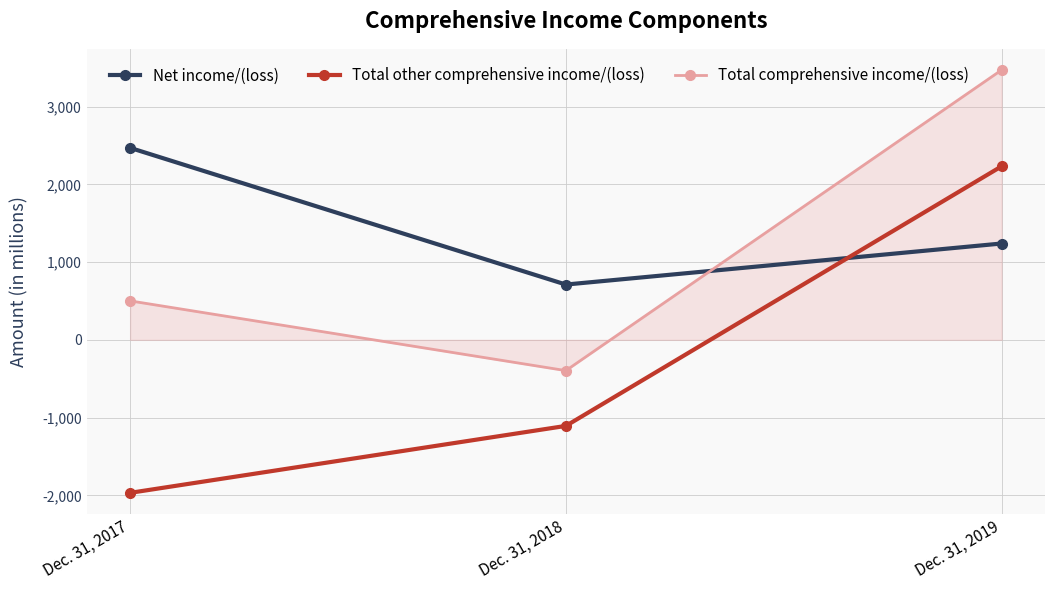

How many categories are shown in the chart?

3